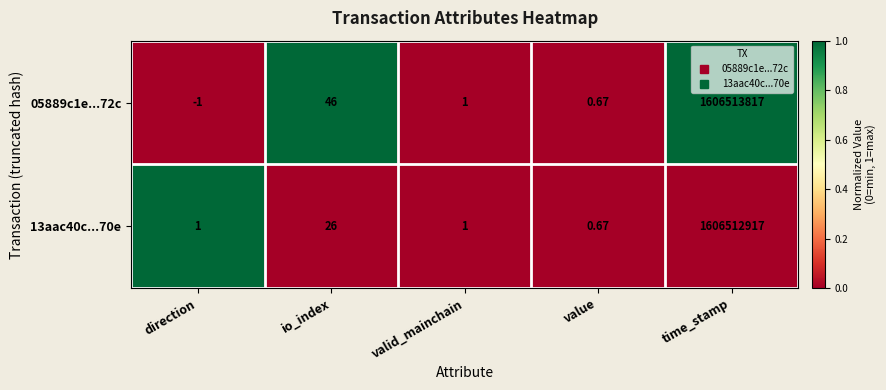

Is the value of 05889c1e...72c at time_stamp greater than the value of 13aac40c...70e at time_stamp?

Yes